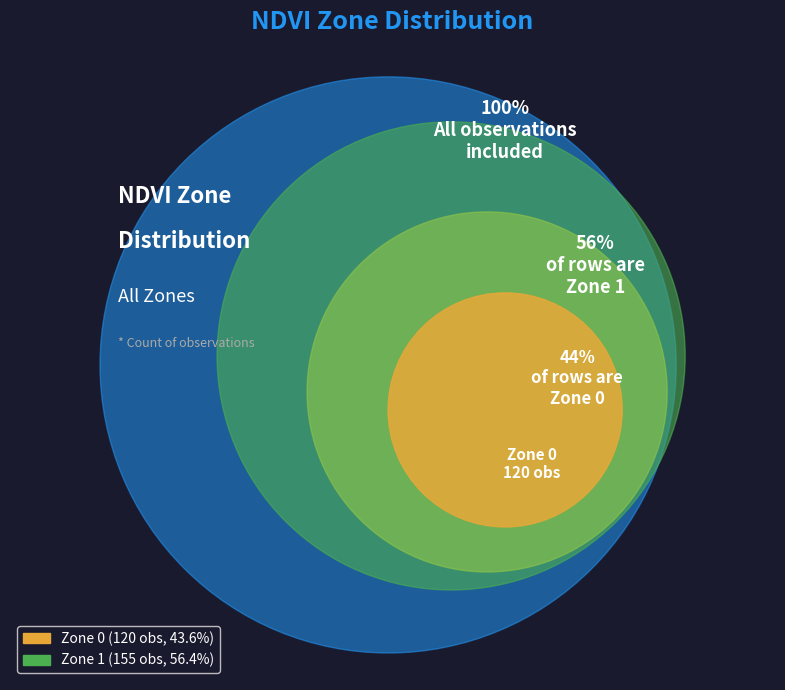

Is it true that Zone 0 is 44% of the pie?

True